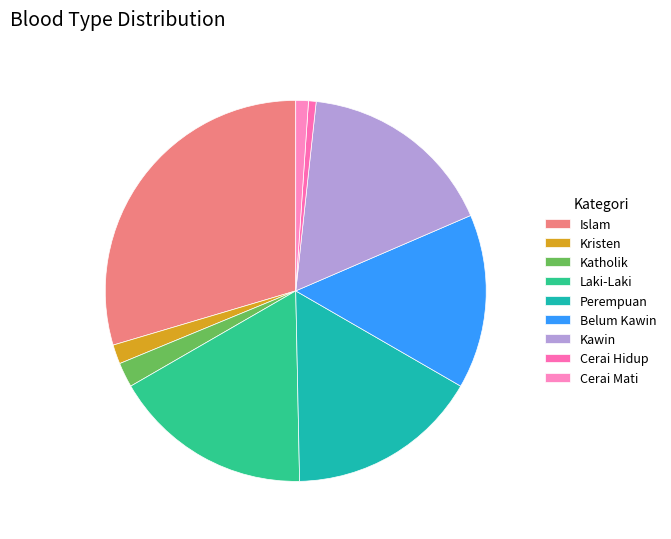

To the nearest percent, what is the average slice percentage?

11%